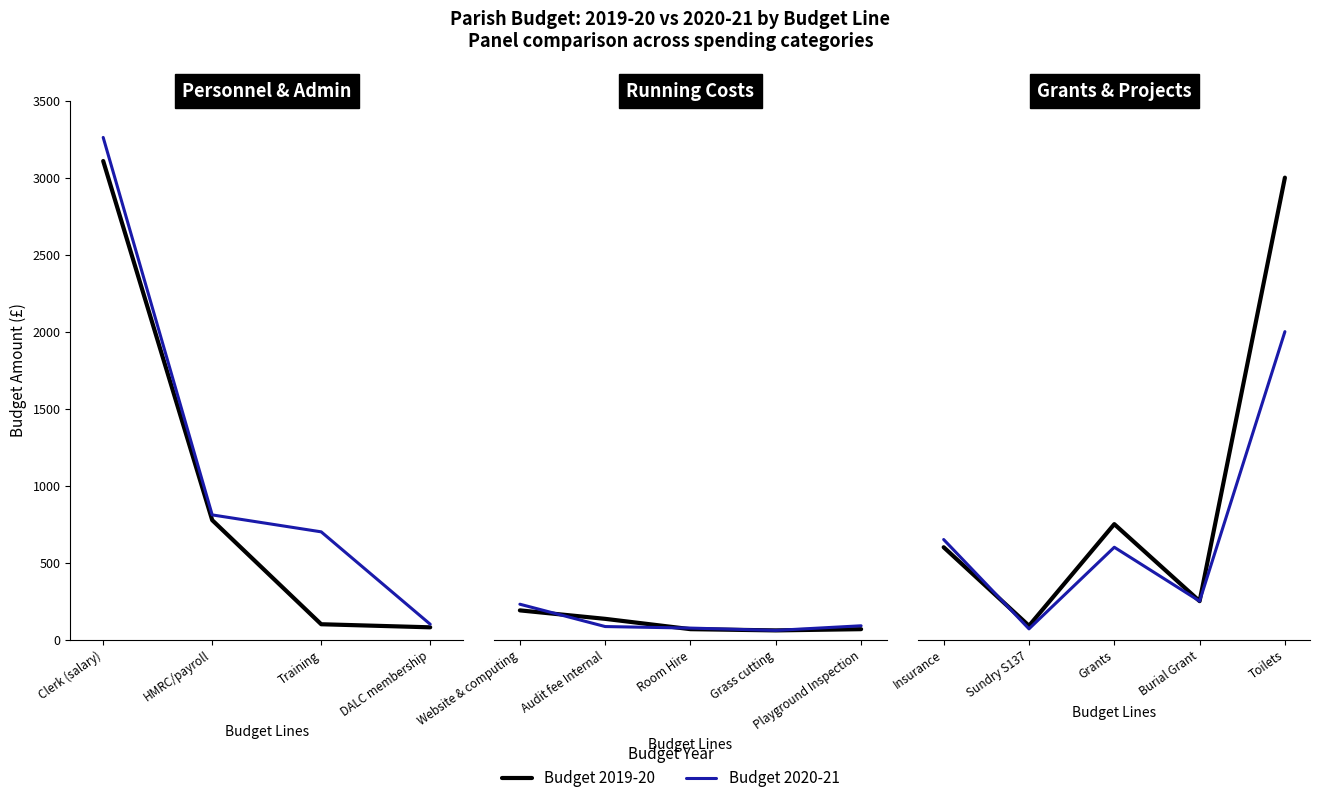

Which series changed the most between Sundry S137 and Grants?

Budget 2019-20